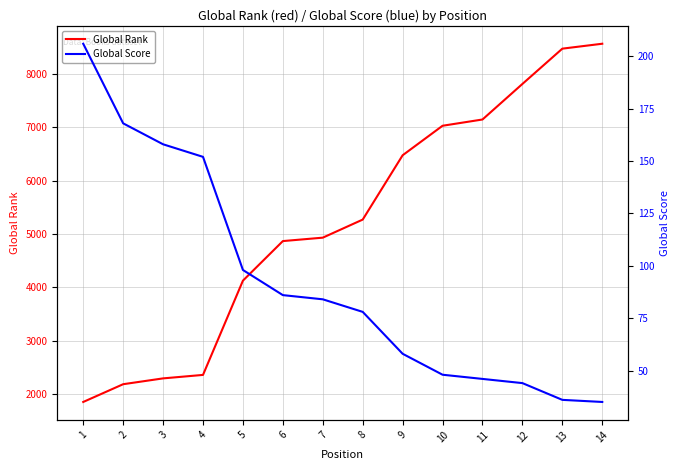

Between 7 and 8, which is larger?

8